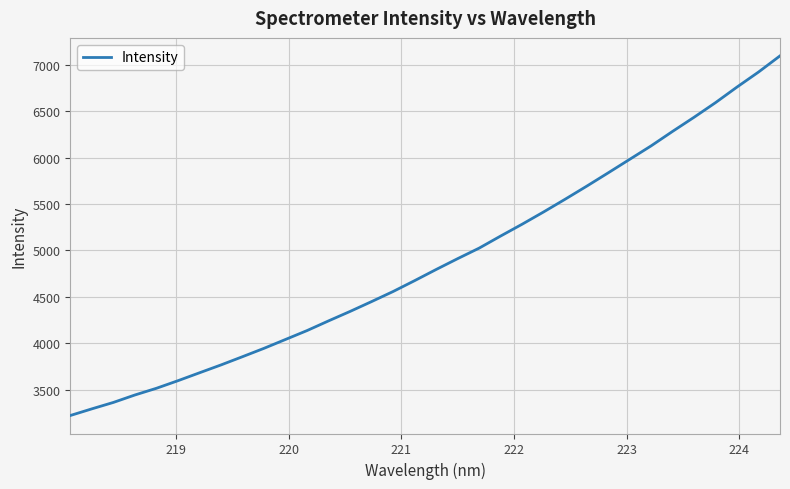

What is the maximum value shown in the chart?

7095.9